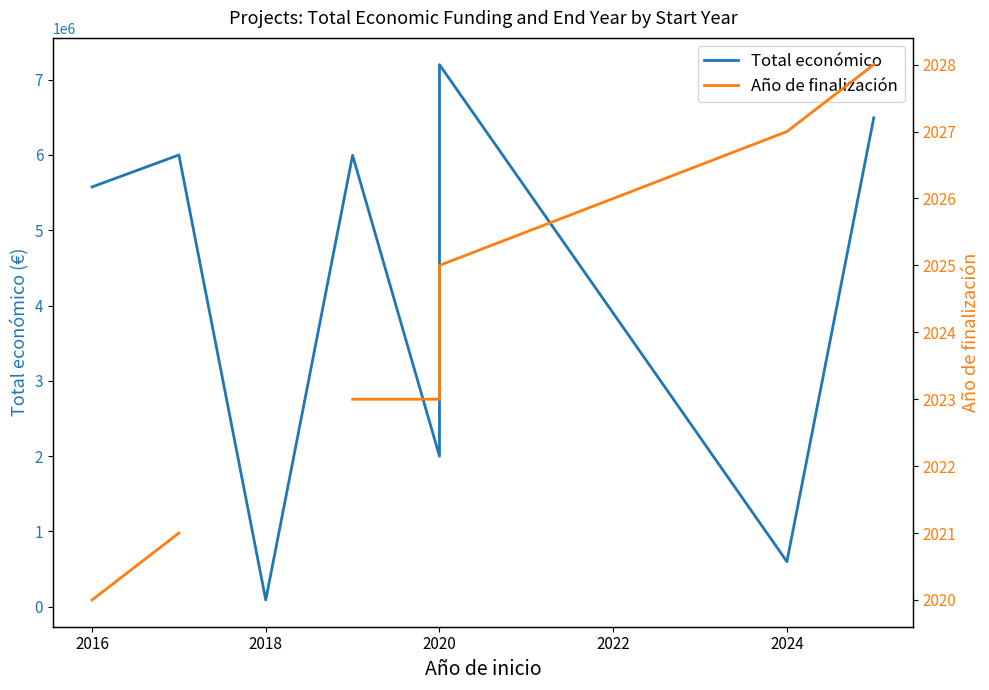

Is the value of Año de finalización at 2020 greater than the value of Total económico at 2018?

No